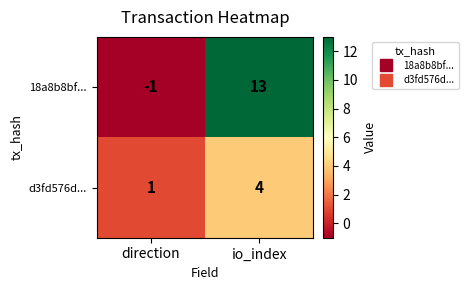

The 18a8b8bf... series shows 3 at io_index. True or false?

False